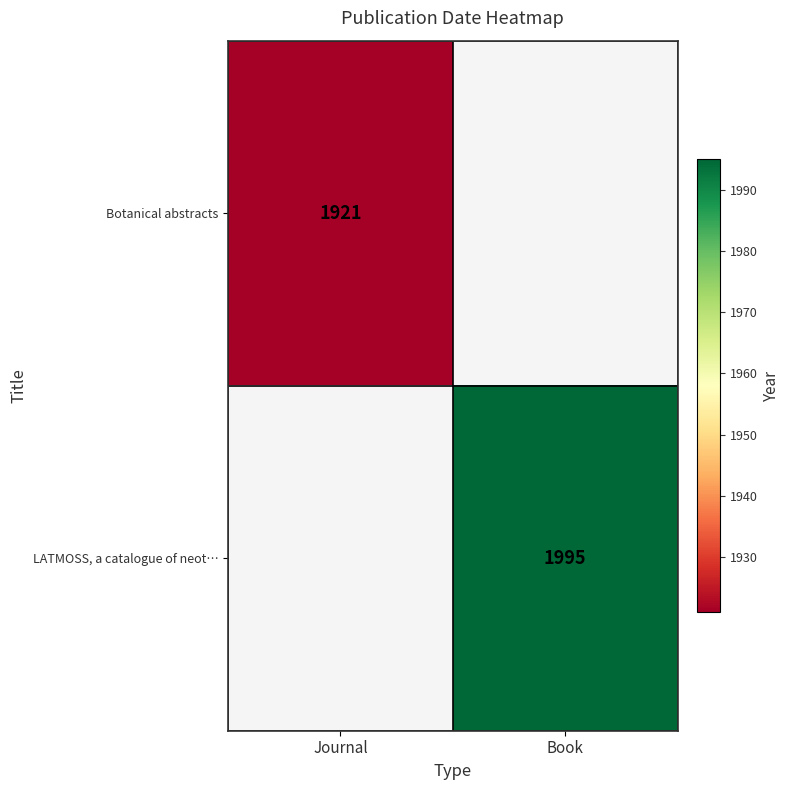

Is the value of Botanical abstracts at Journal greater than the value of LATMOSS, a catalogue of neot… at Book?

No